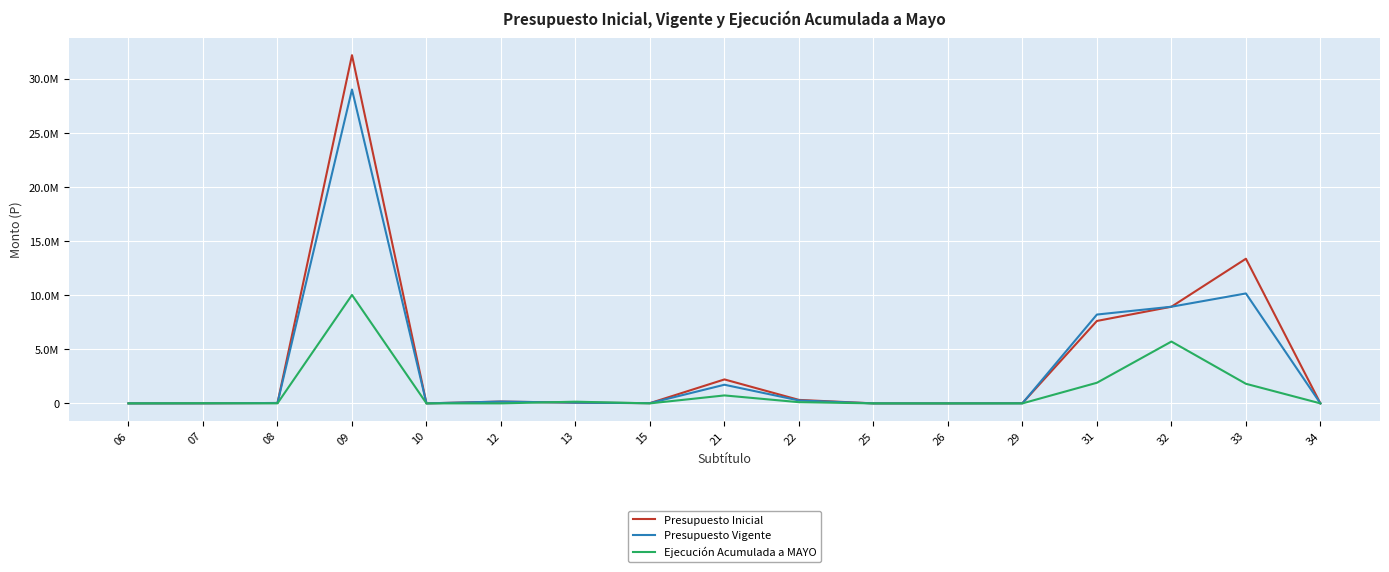

Which series ends up on top after the final intersection of Presupuesto Inicial and Ejecución Acumulada a MAYO?

Presupuesto Inicial